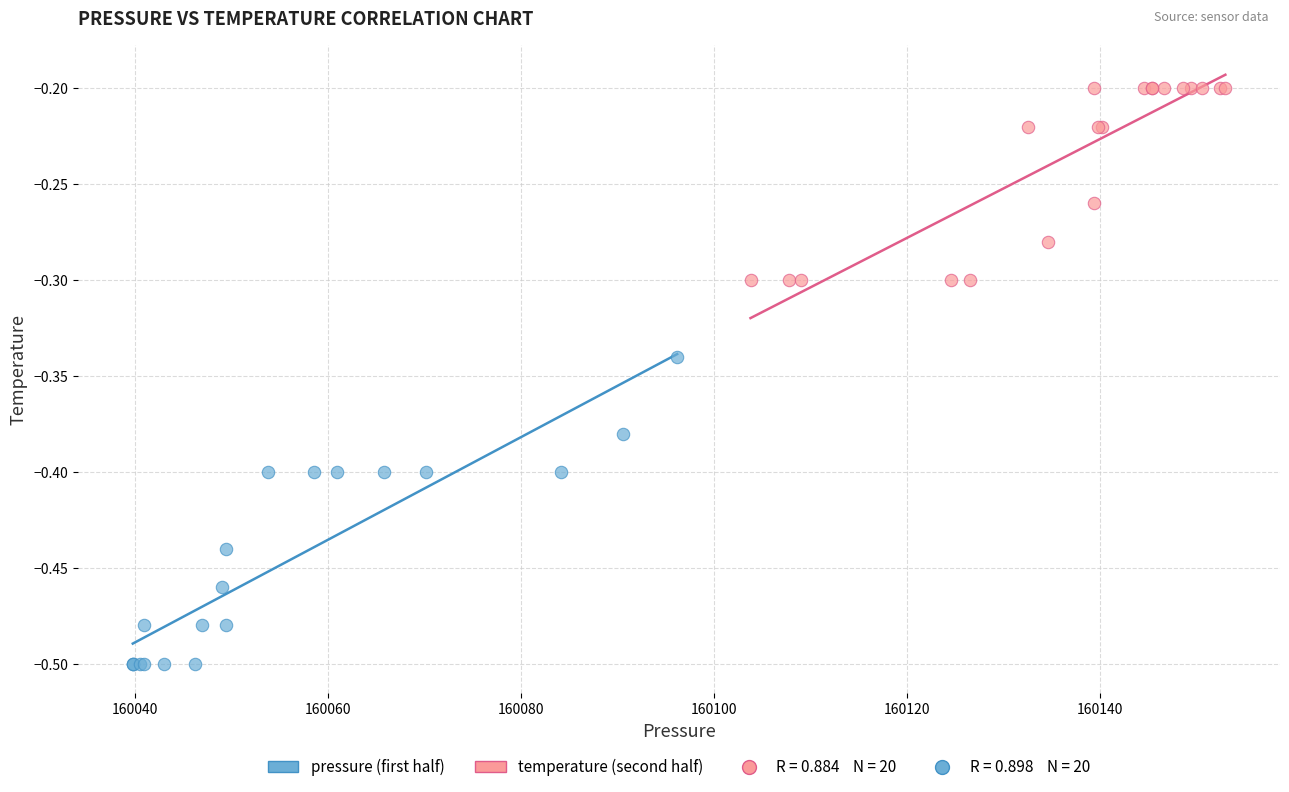

Which series contains the lowest Y value?

pressure (first half)